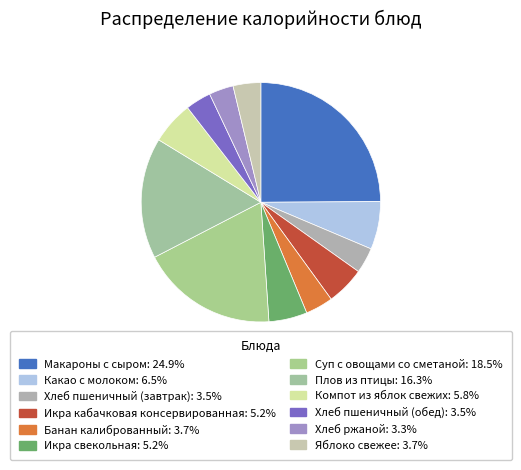

The Икра кабачковая консервированная slice represents 5% of the pie. True or false?

True